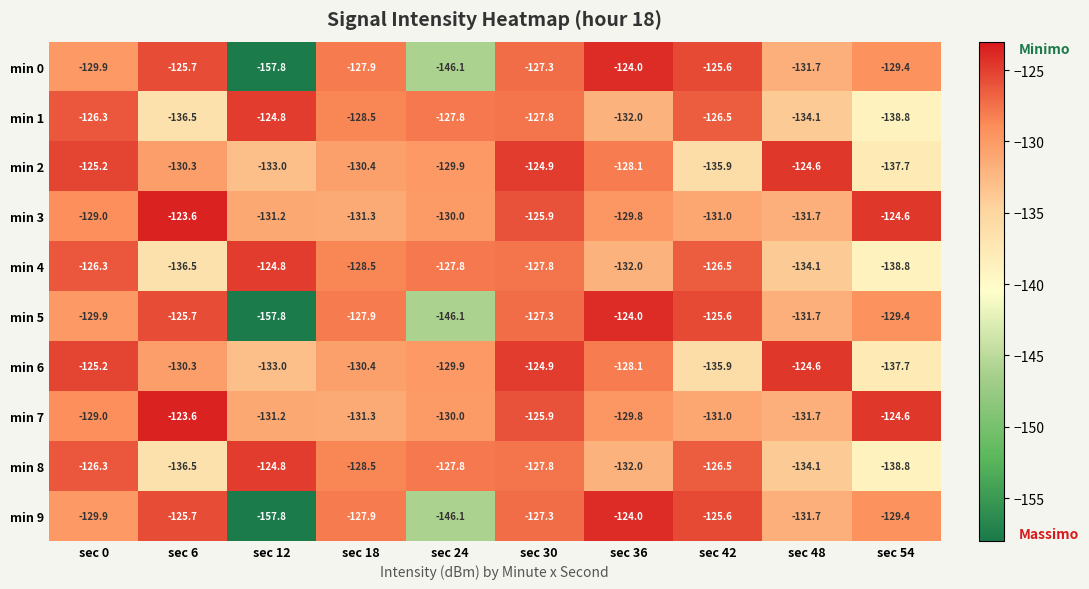

The value of min 7 at sec 6 is -80.7. True or false?

False